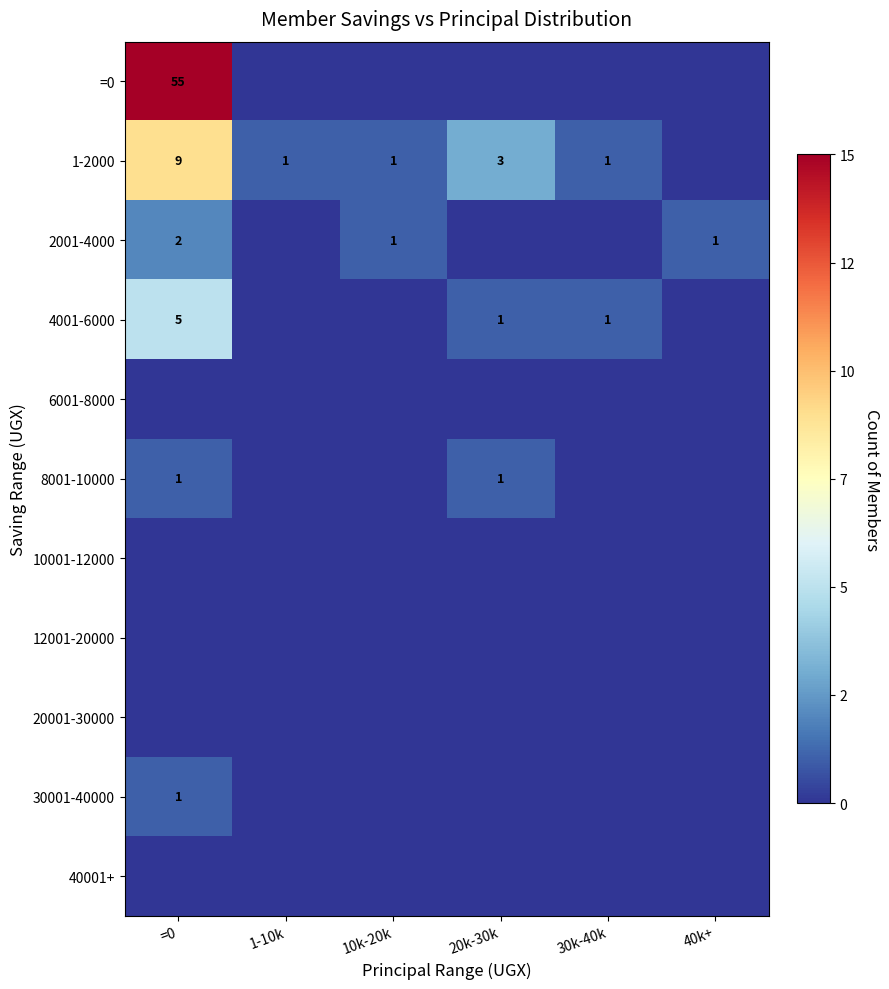

Is it true that 1-2000 equals 1 at 30k-40k?

True